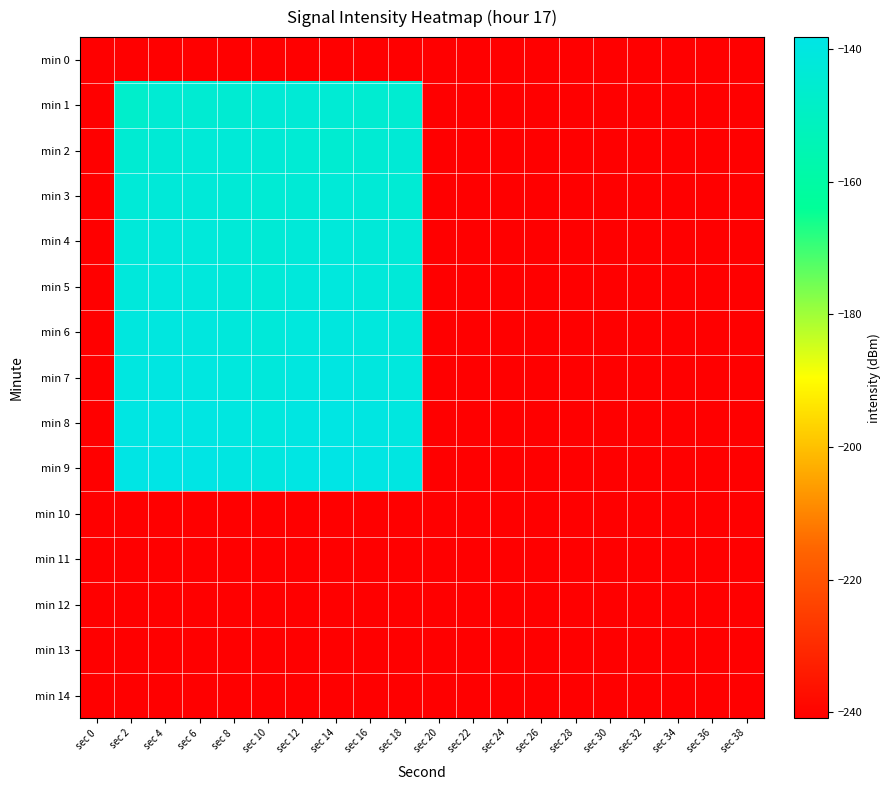

Rank the series by their maximum value, from lowest to highest.

min 0, min 10, min 11, min 12, min 13, min 14, min 1, min 2, min 3, min 4, min 5, min 6, min 7, min 8, min 9